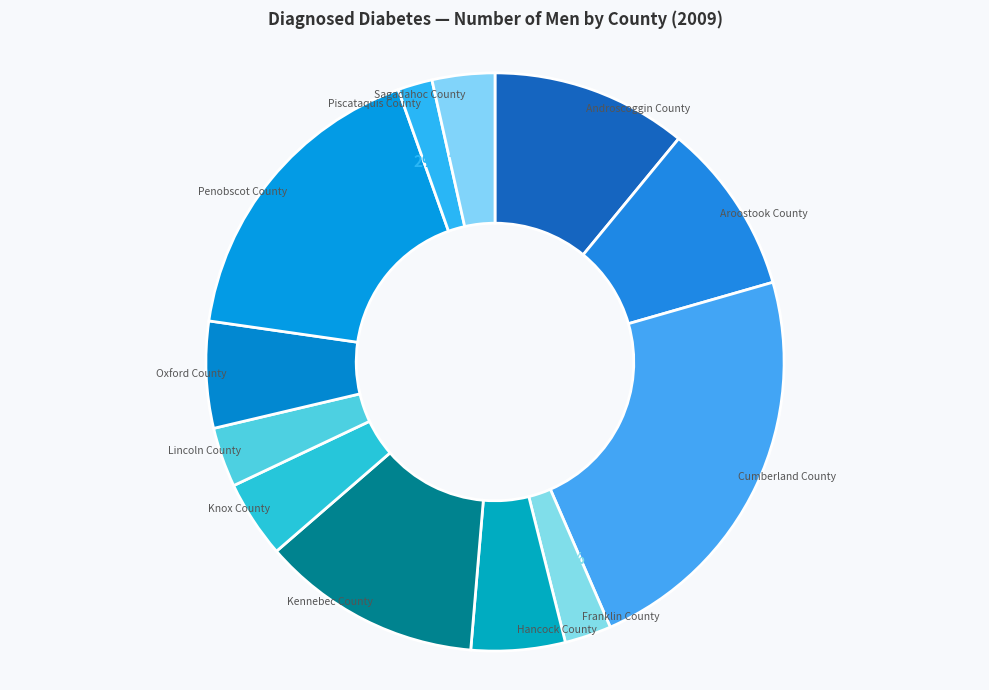

Is there any slice that represents more than half of the pie?

No